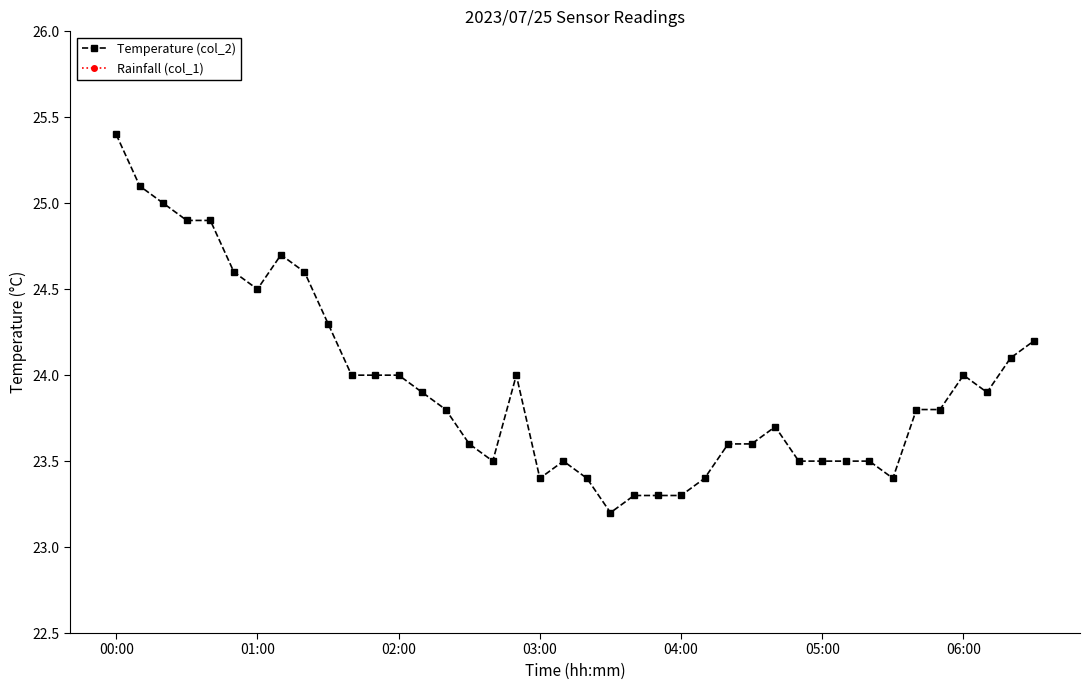

Rank the series by their average value, from highest to lowest.

Temperature (col_2), Rainfall (col_1)